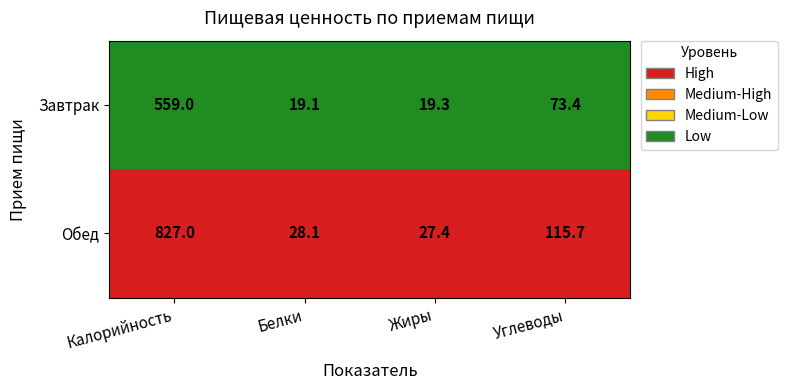

How many distinct data groups are displayed?

2